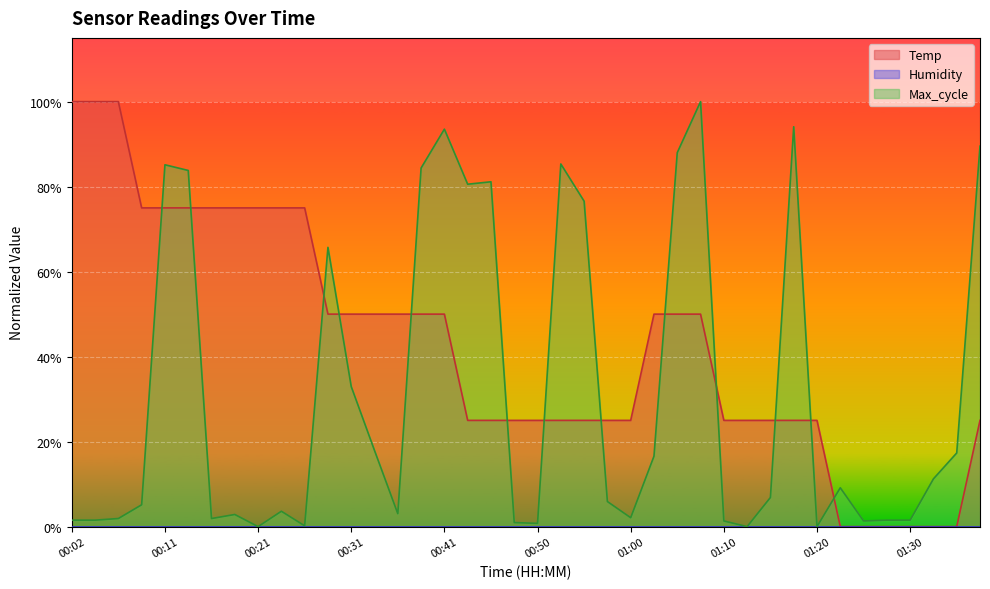

What is the average value of the Max_cycle series?

0.3